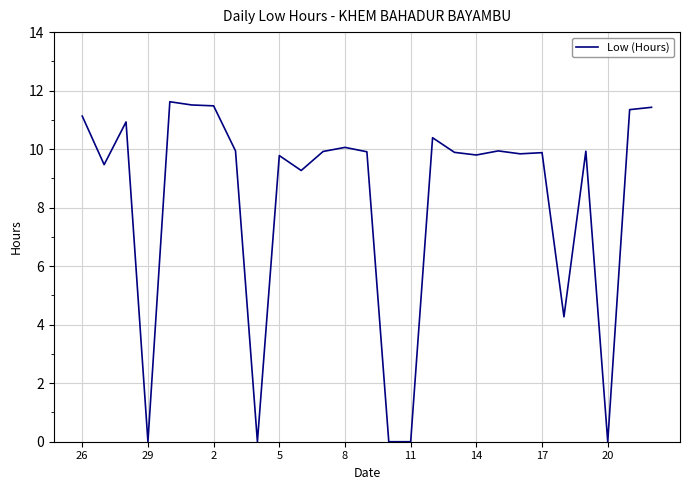

What is the difference between the maximum and minimum values?

11.6